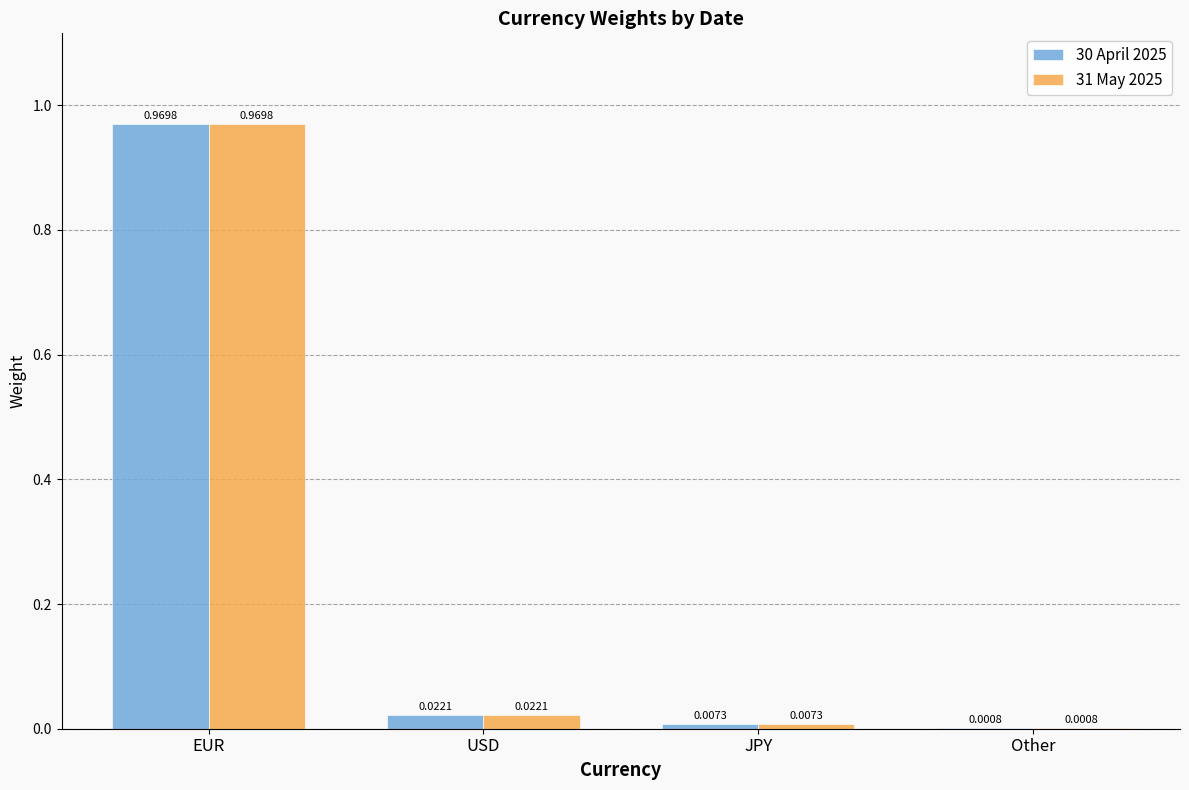

Which category has the highest value in the 31 May 2025 series?

EUR